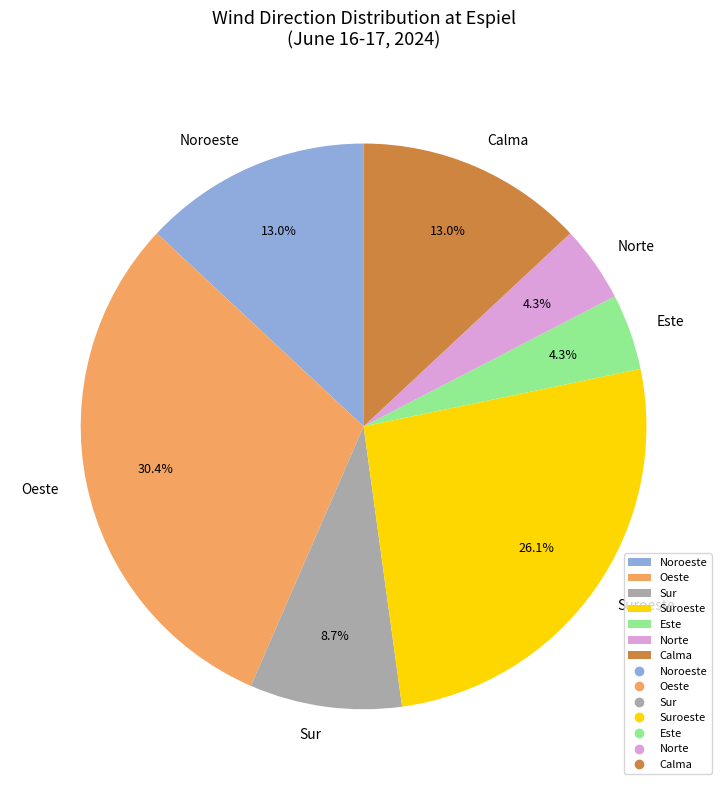

Which category has the biggest portion of the pie?

Oeste